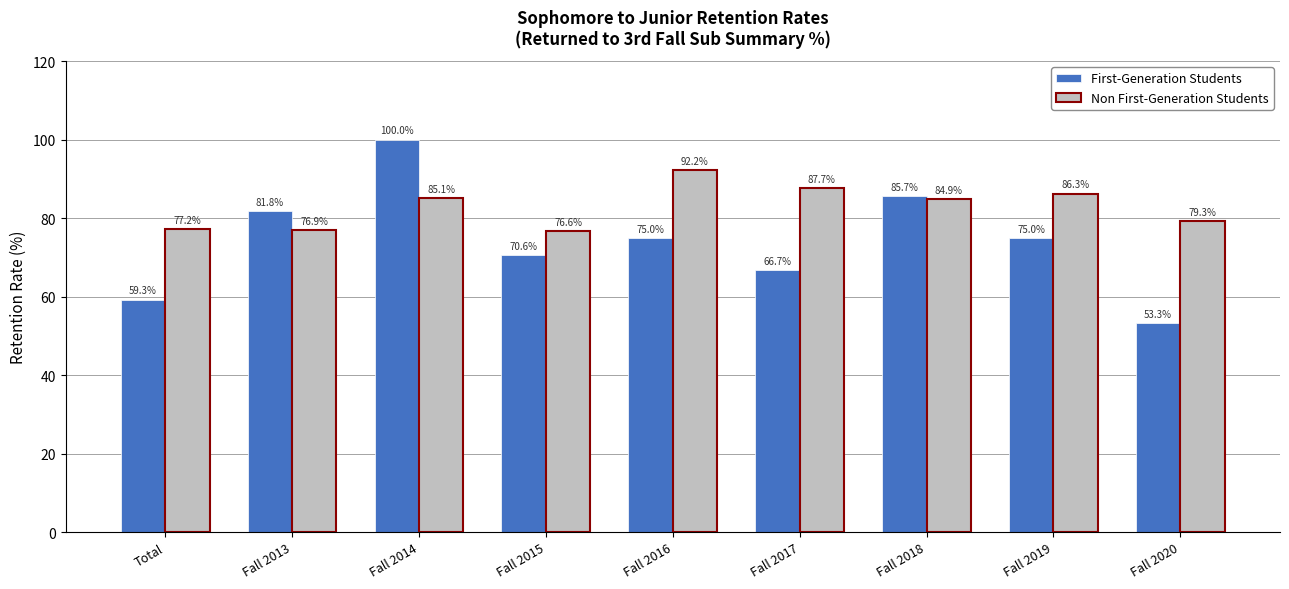

What is the approximate value of Non First-Generation Students at Fall 2016?

92.2